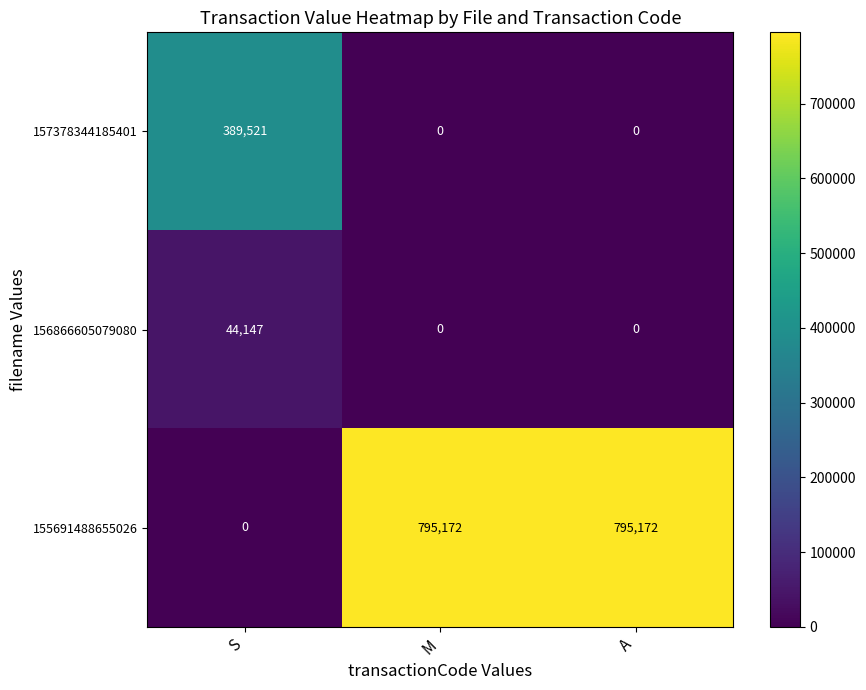

How many data points does each series have?

3